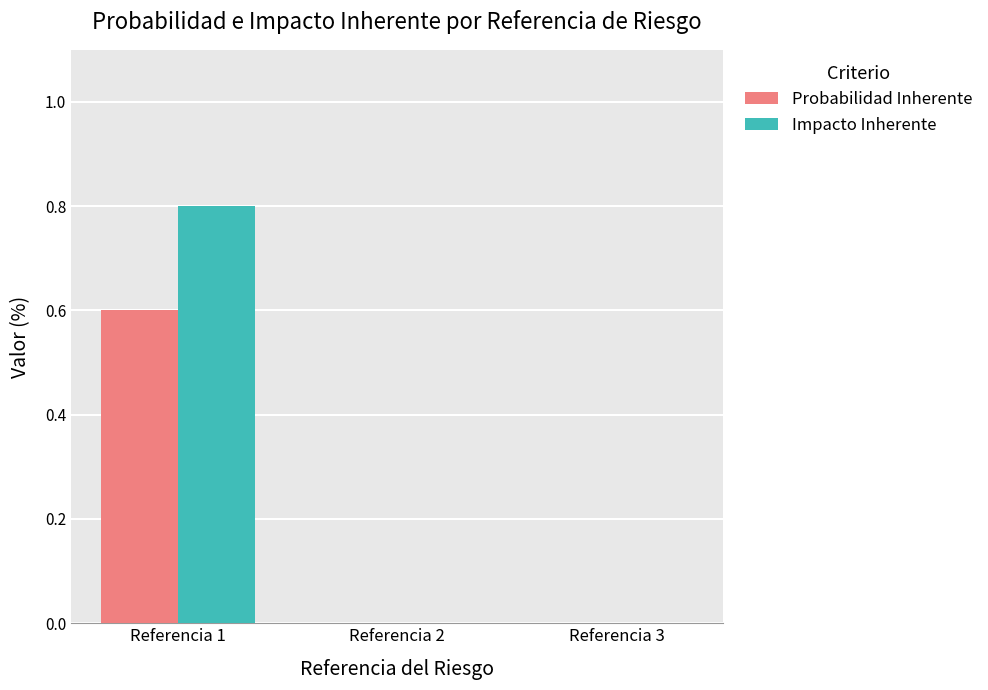

Reading left to right, what are all the values shown in this chart?

Probabilidad Inherente: Referencia 1=0.6	Referencia 2=0.0	Referencia 3=0.0
Impacto Inherente: Referencia 1=0.8	Referencia 2=0.0	Referencia 3=0.0